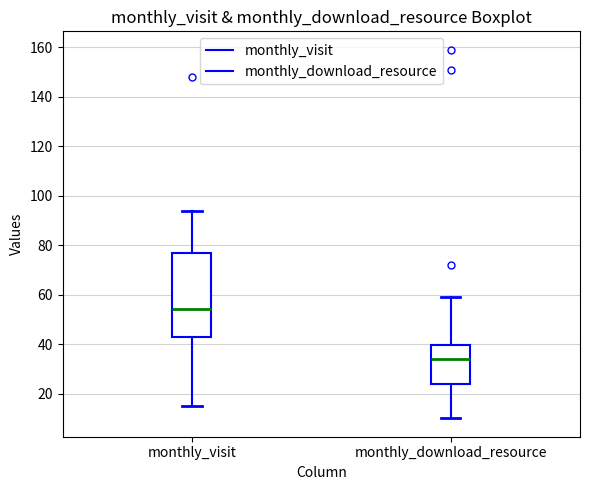

Reading left to right, transcribe this box plot: for each box, give where its median line is, the range the box spans, and where its two whiskers end, as read against the y-axis. The values are not printed on the chart, so give them approximately, as read against the axis.

monthly_visit: median 54, box 44 to 78, whiskers 16 to 94
monthly_download_resource: median 34, box 24 to 40, whiskers 10 to 60